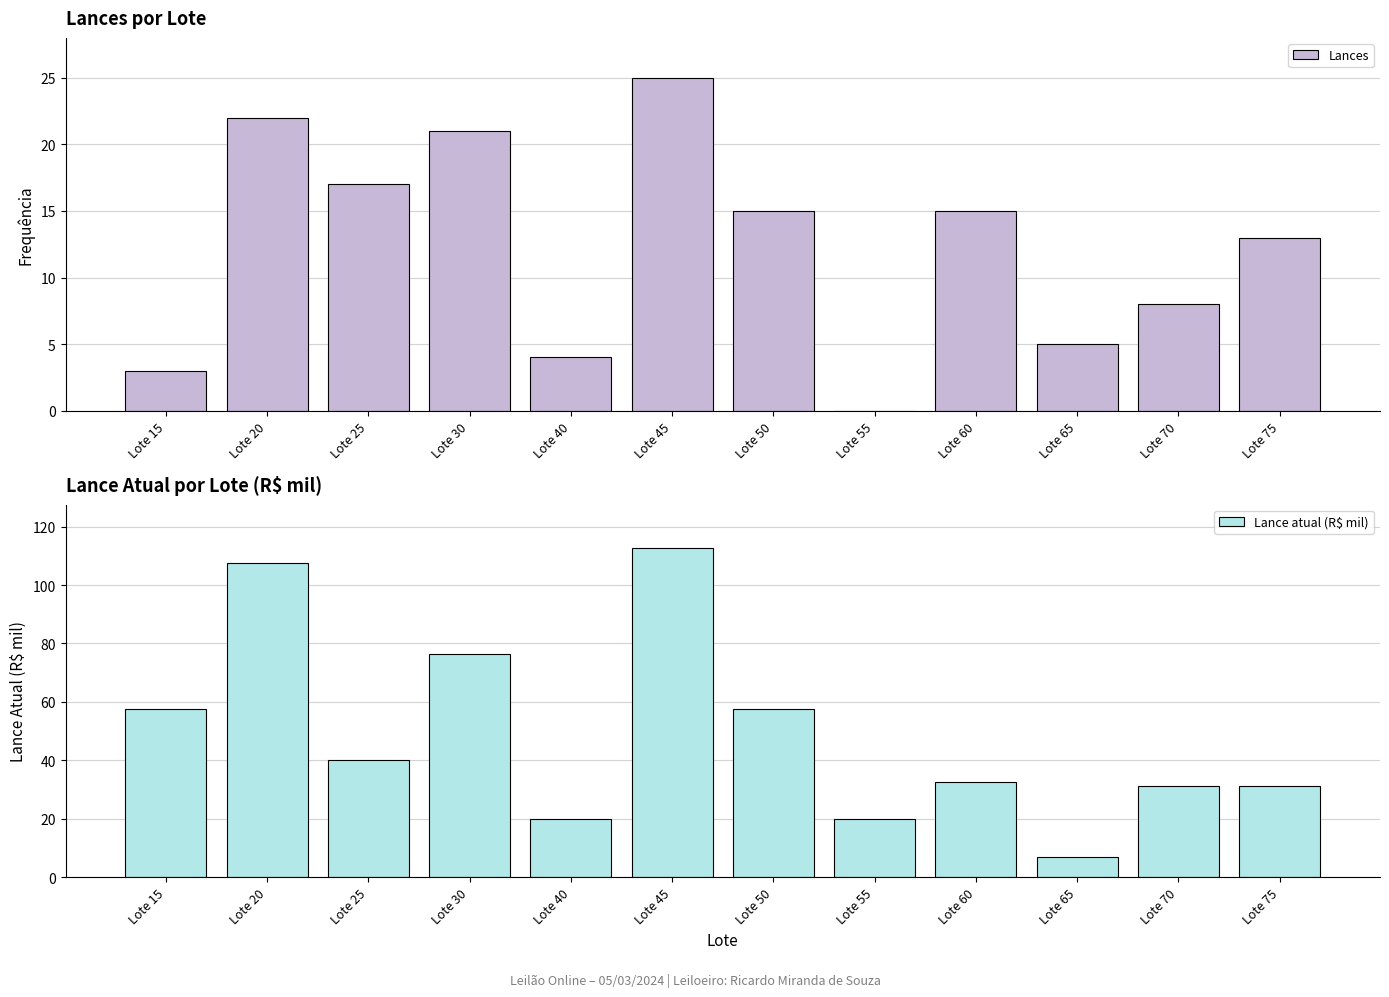

Which series changed the most between Lote 15 and Lote 40?

Lance atual (R$ mil)